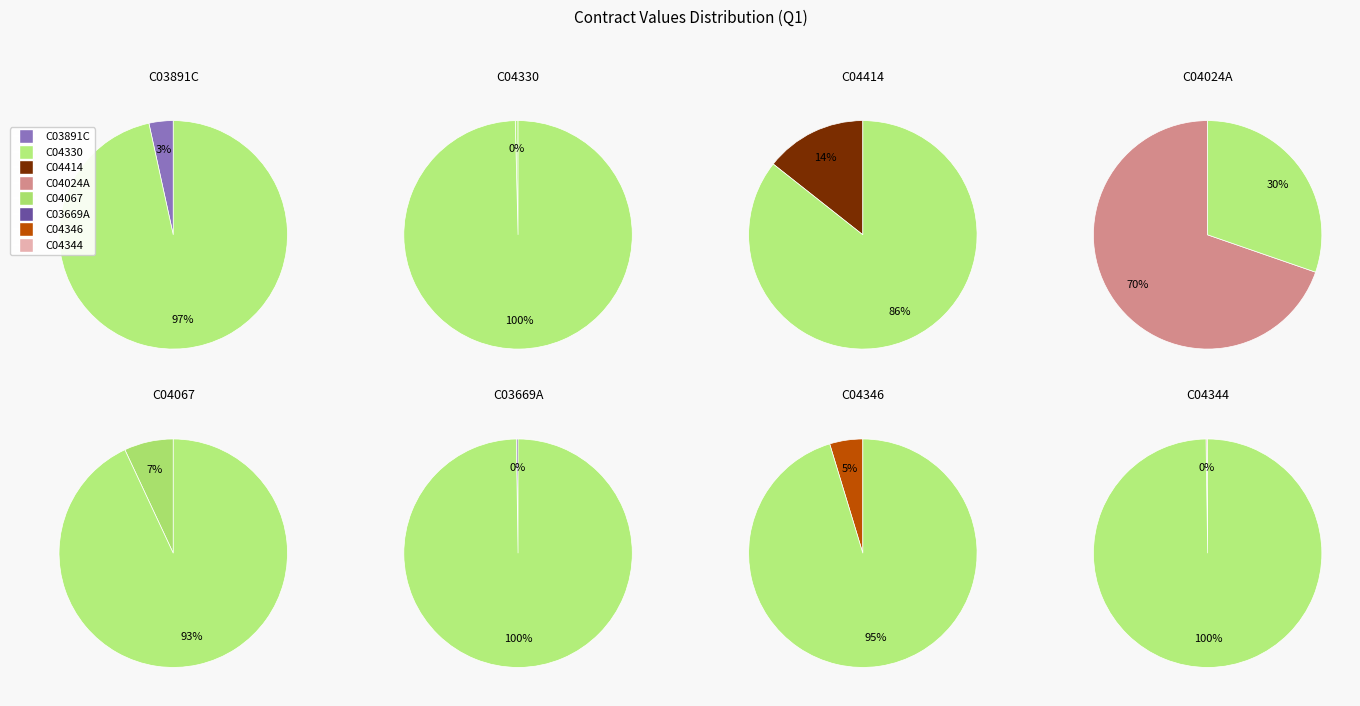

The C04414 slice represents 29% of the pie. True or false?

False